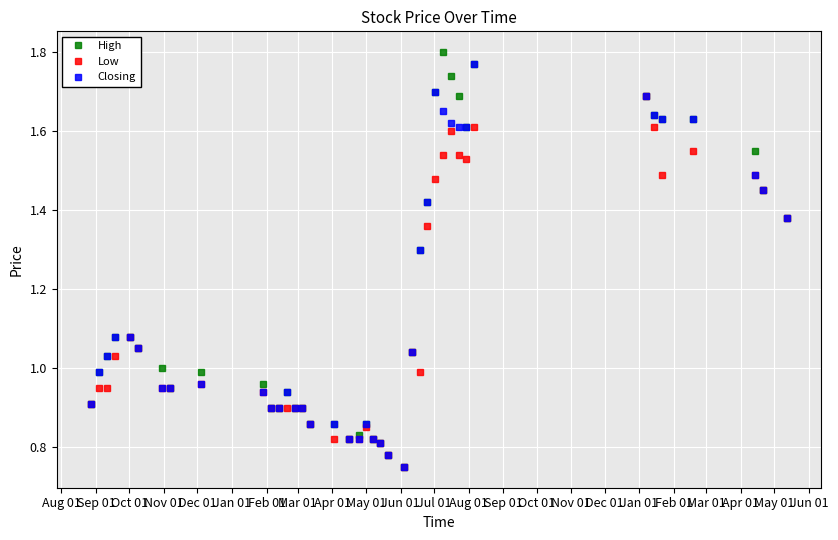

What are all the series names shown in the legend?

High, Low, Closing